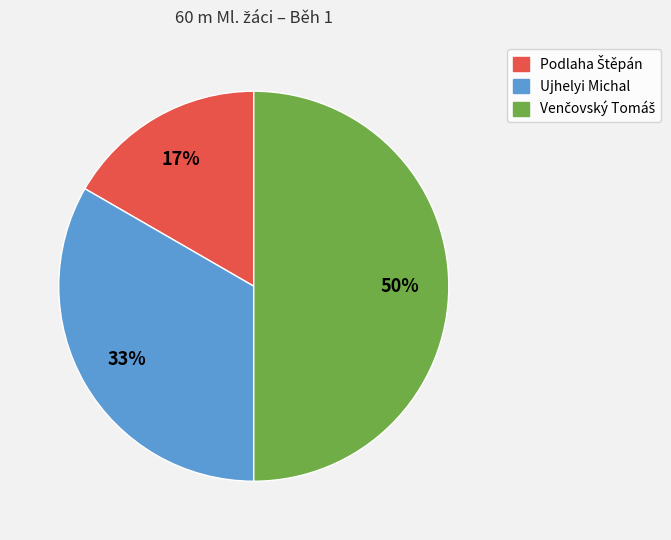

Count the number of slices in the pie.

3